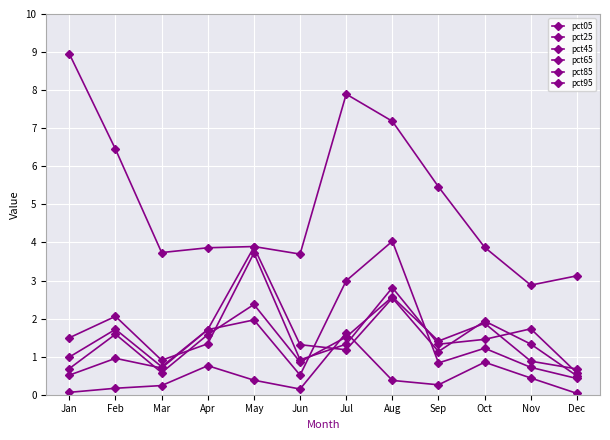

Does the chart have visible grid lines?

Yes